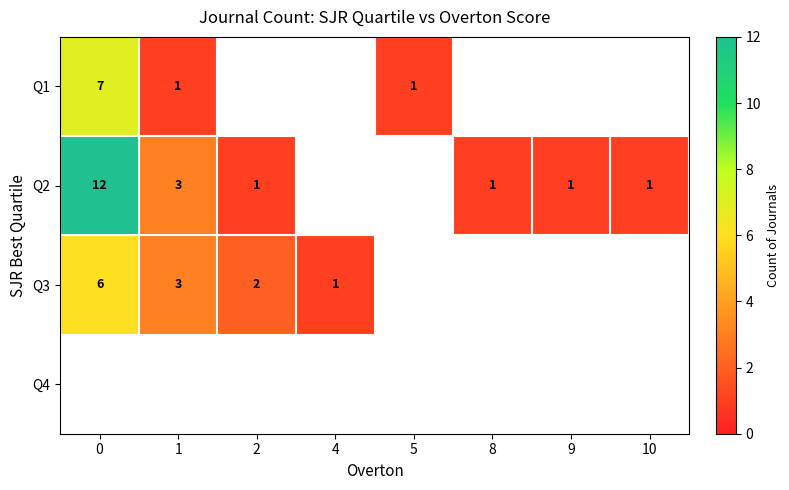

True or false: Q2 has a value of 1 at 10.

True